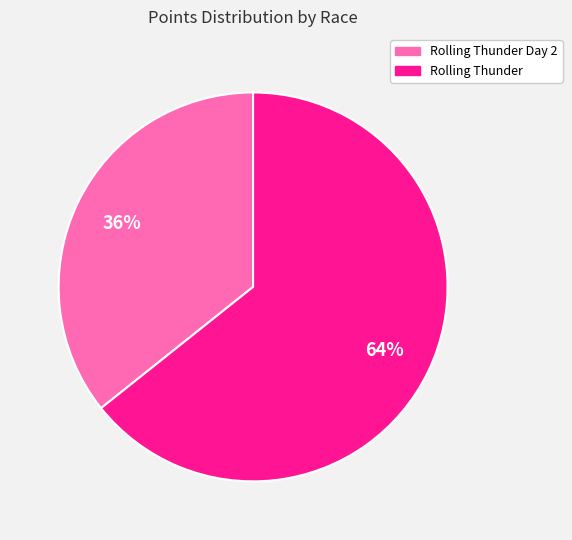

To the nearest percent, what is the average slice percentage?

50%